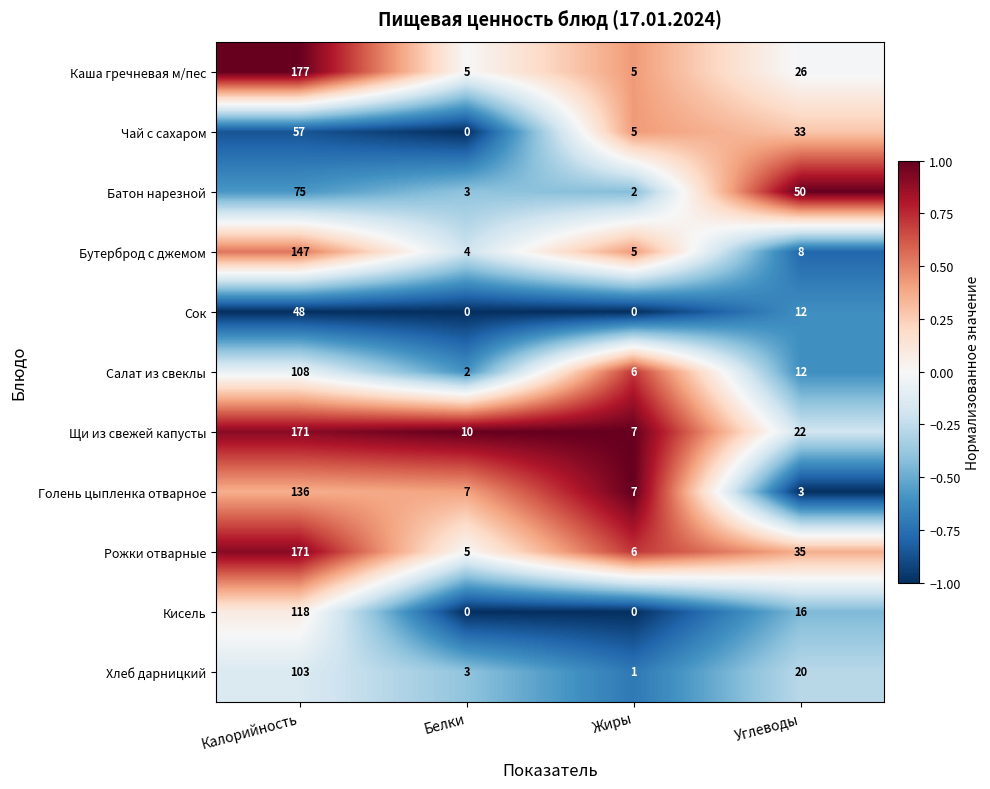

Which category has the highest value in the Салат из свеклы series?

Калорийность